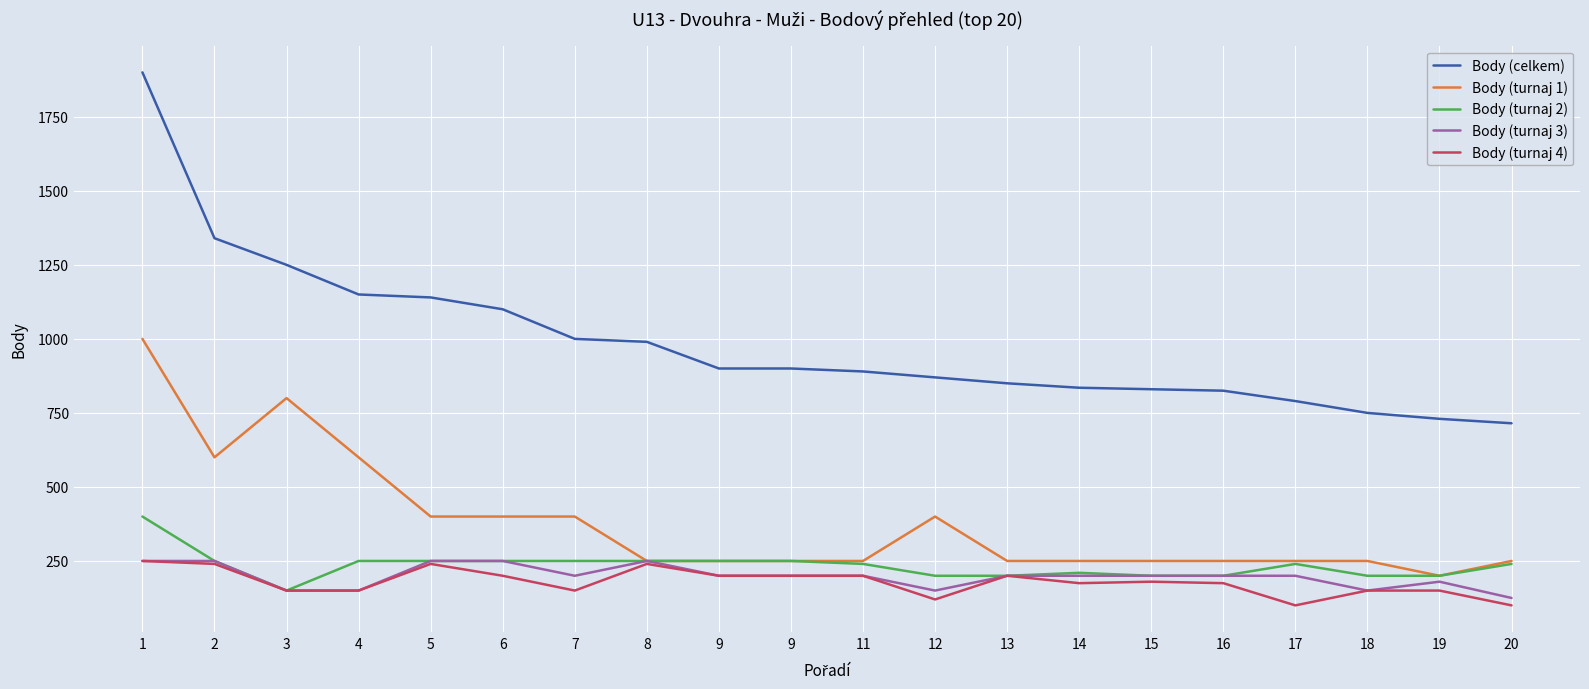

What are all the series names shown in the legend?

Body (celkem), Body (turnaj 1), Body (turnaj 2), Body (turnaj 3), Body (turnaj 4)